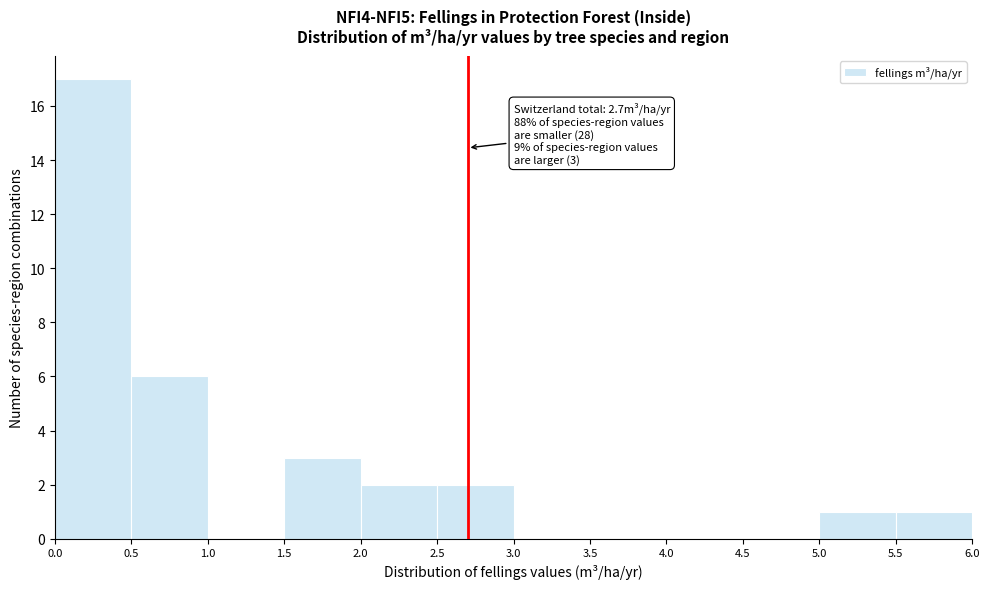

Over which range of the x-axis is the bar tallest?

0.0 to 0.5